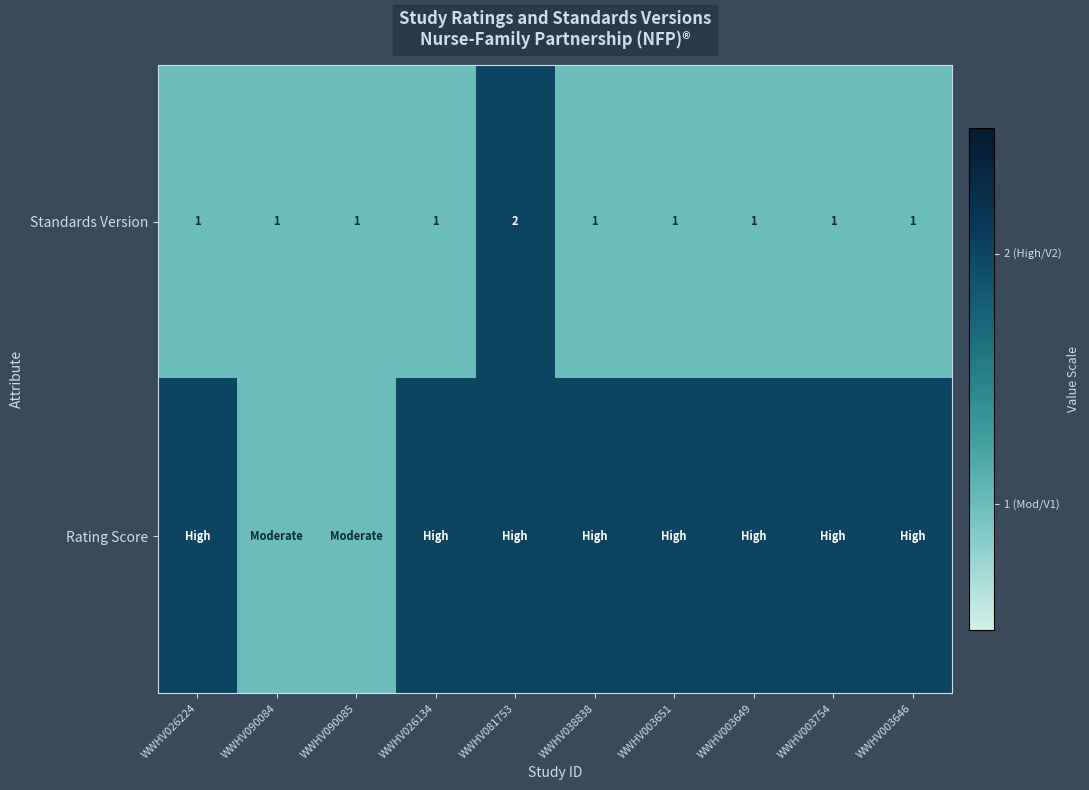

What is the sum of all Standards Version values?

11